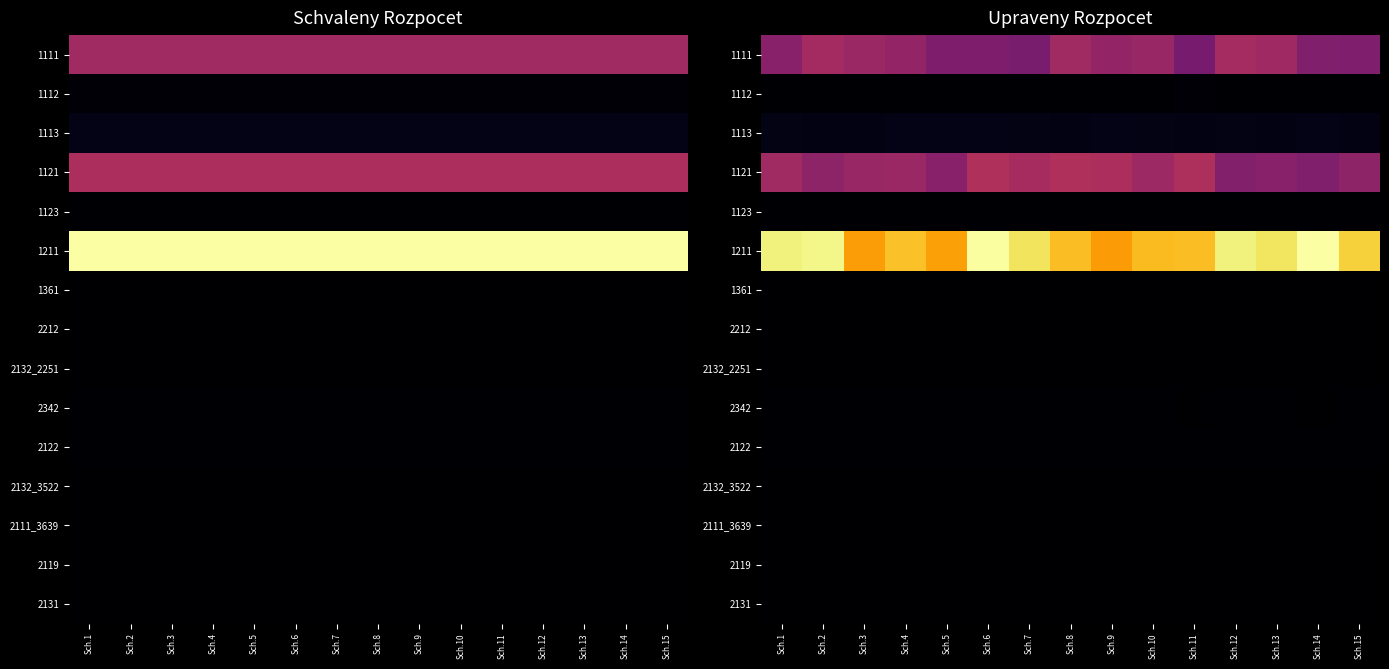

True or false: 1111 has a value of 1317884.9 at Sch.4.

True